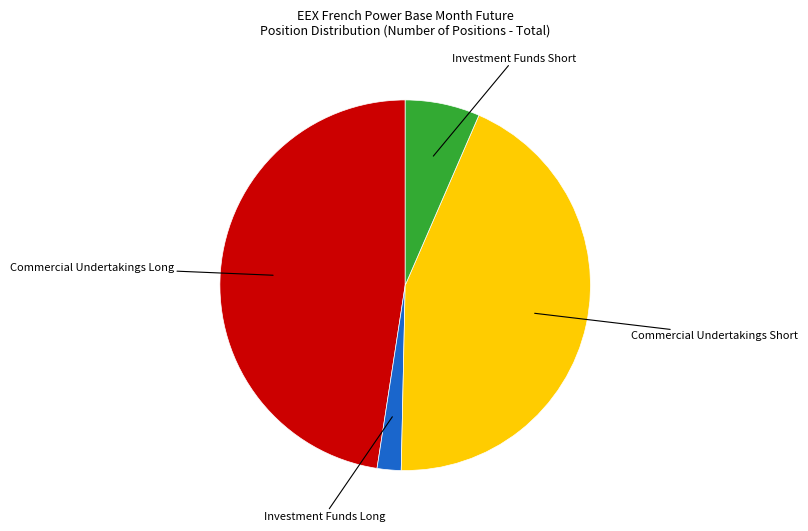

Does any single category account for the majority?

No